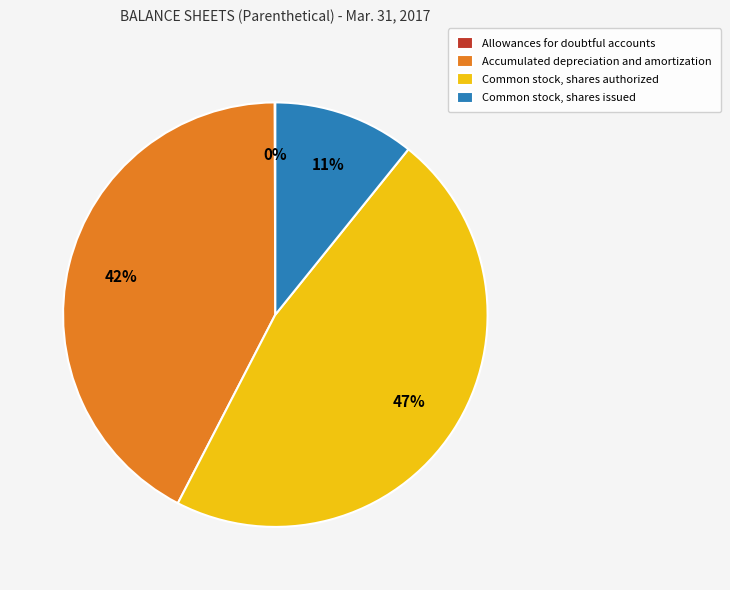

To the nearest percent, what percentage of the pie is Accumulated depreciation and amortization?

42%